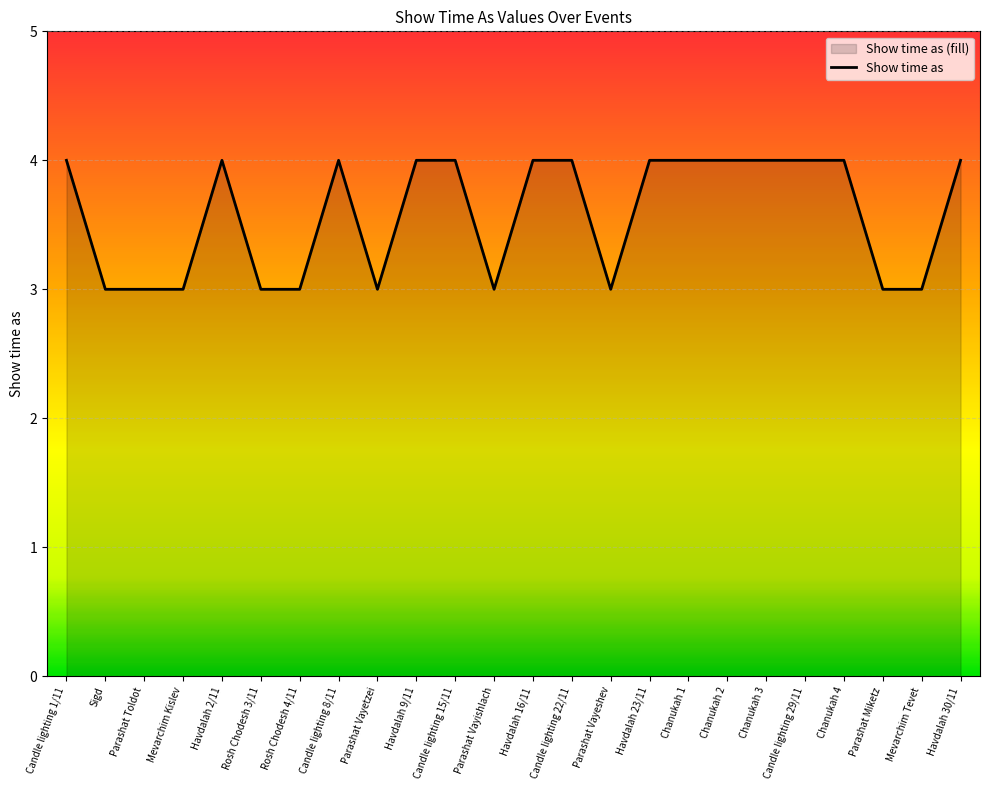

How many lines are shown in the chart?

1